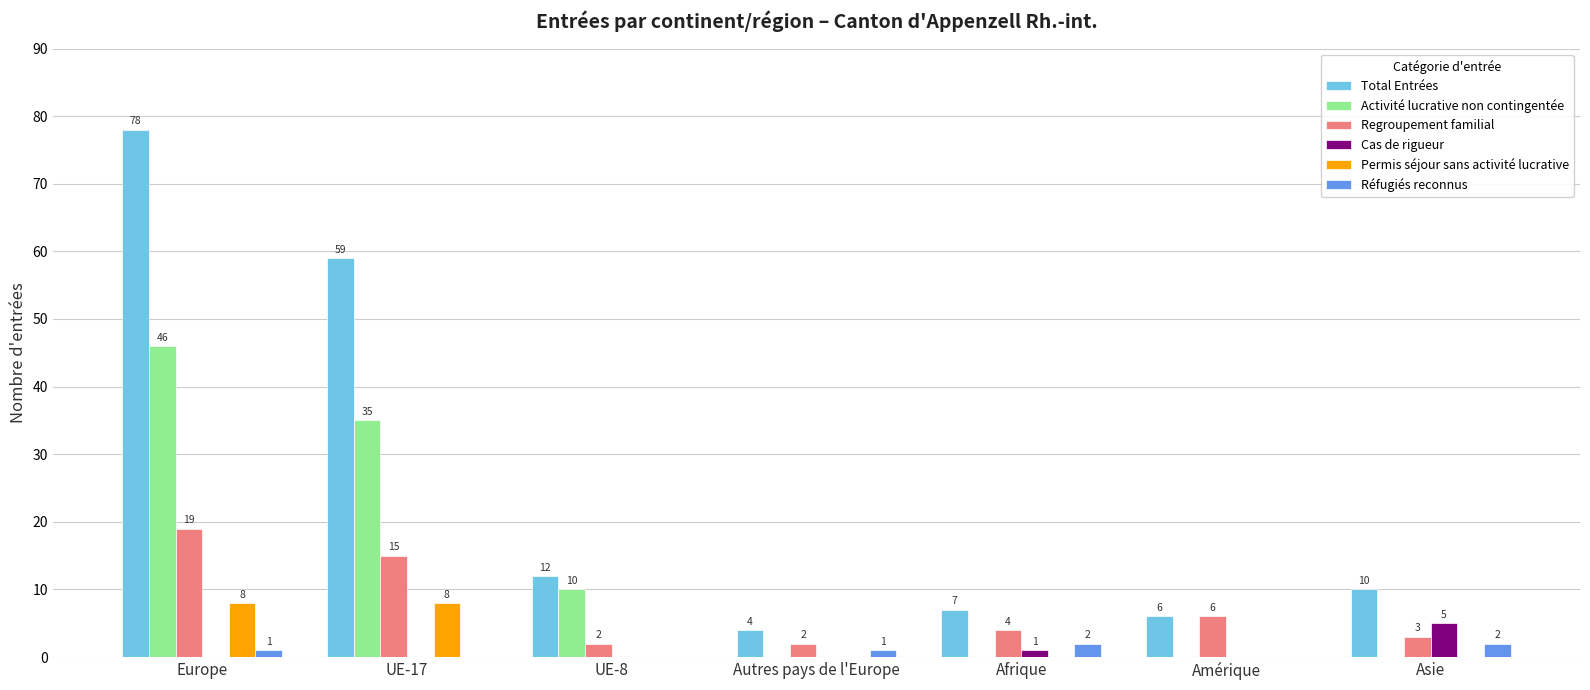

Count the number of data series in this chart.

6